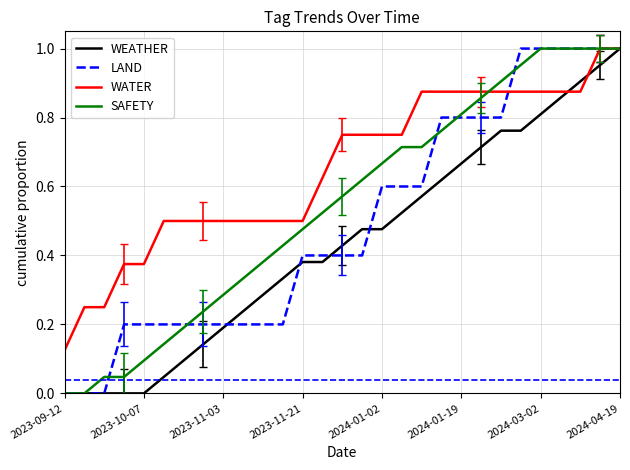

How many lines are shown in the chart?

4